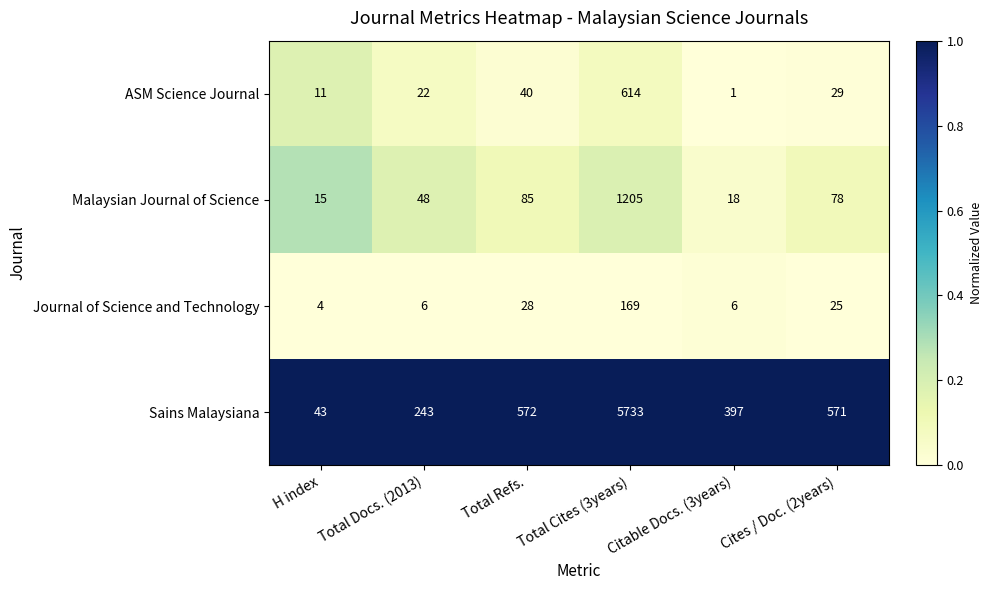

Which series has the largest total across all categories?

Sains Malaysiana